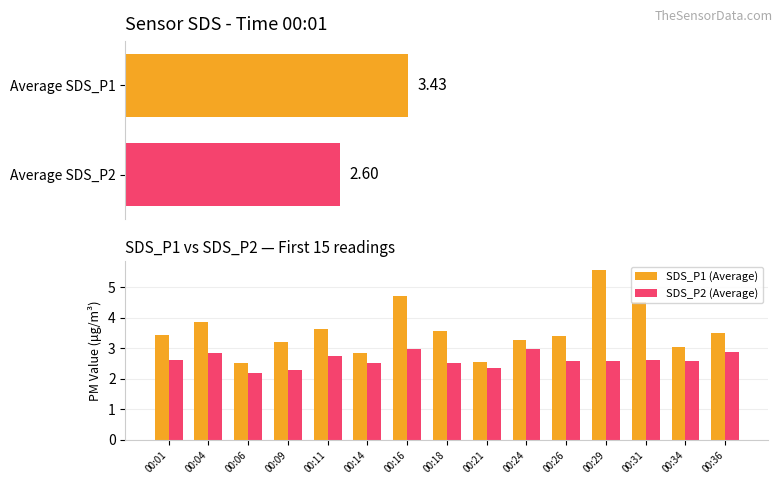

What is the value of the SDS_P1 (Average) bar at the 7th from the left?

4.7